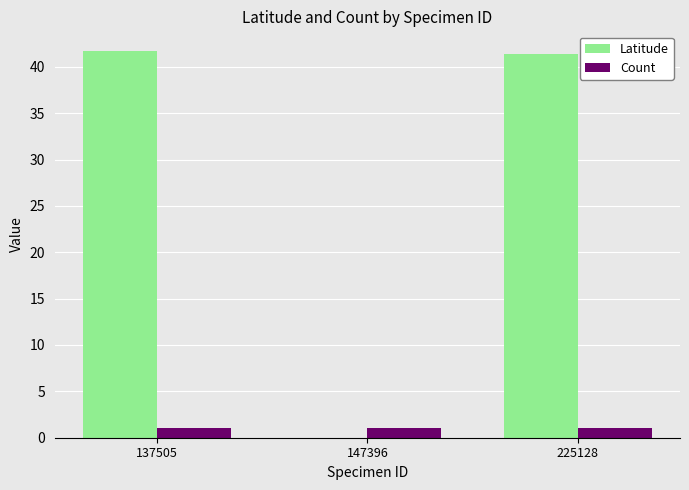

Which series changed the most between 137505 and 147396?

Latitude